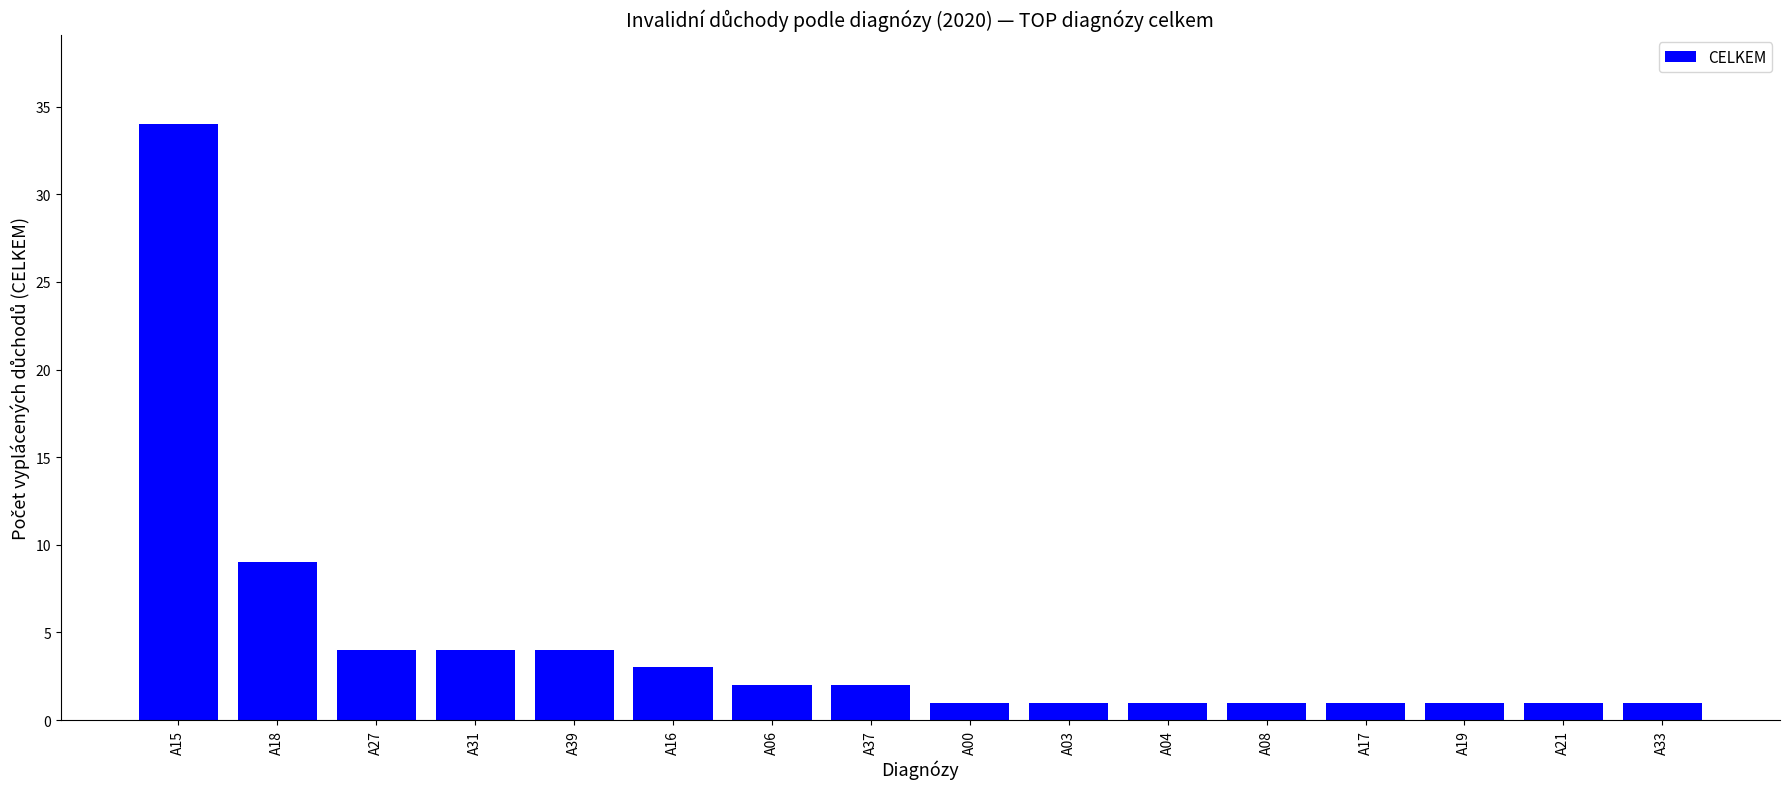

What is the label of the 11th bar from the right?

A16